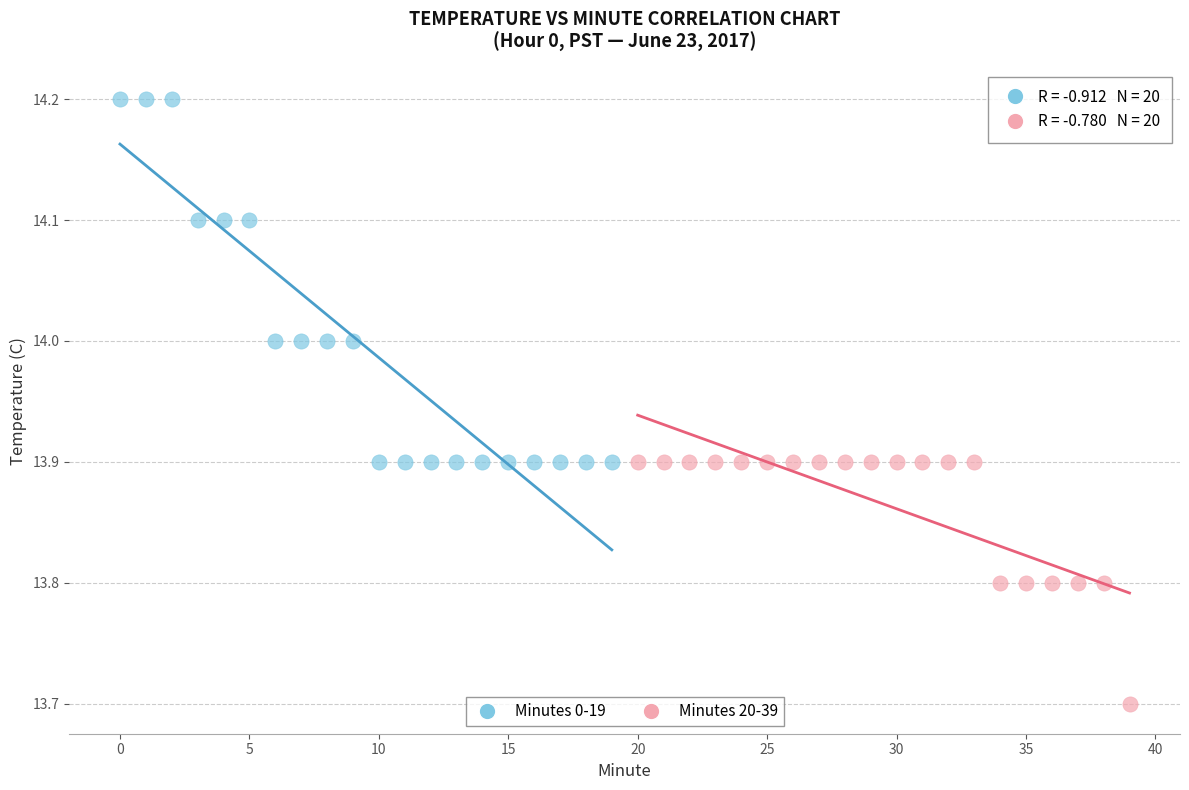

Which series reaches the maximum Y coordinate?

Minutes 0-19